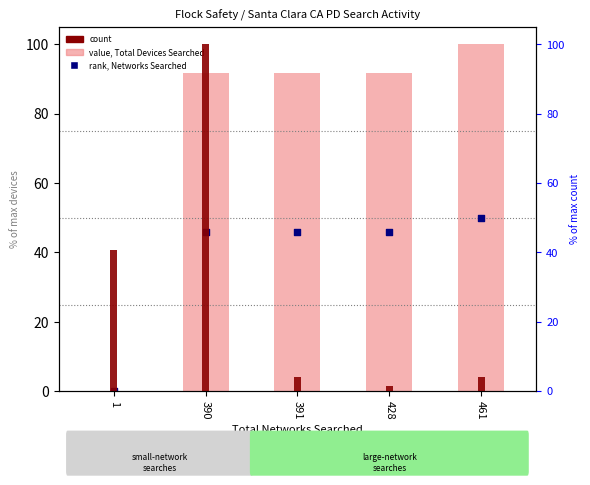

At how many categories does at least one series exceed 74?

4